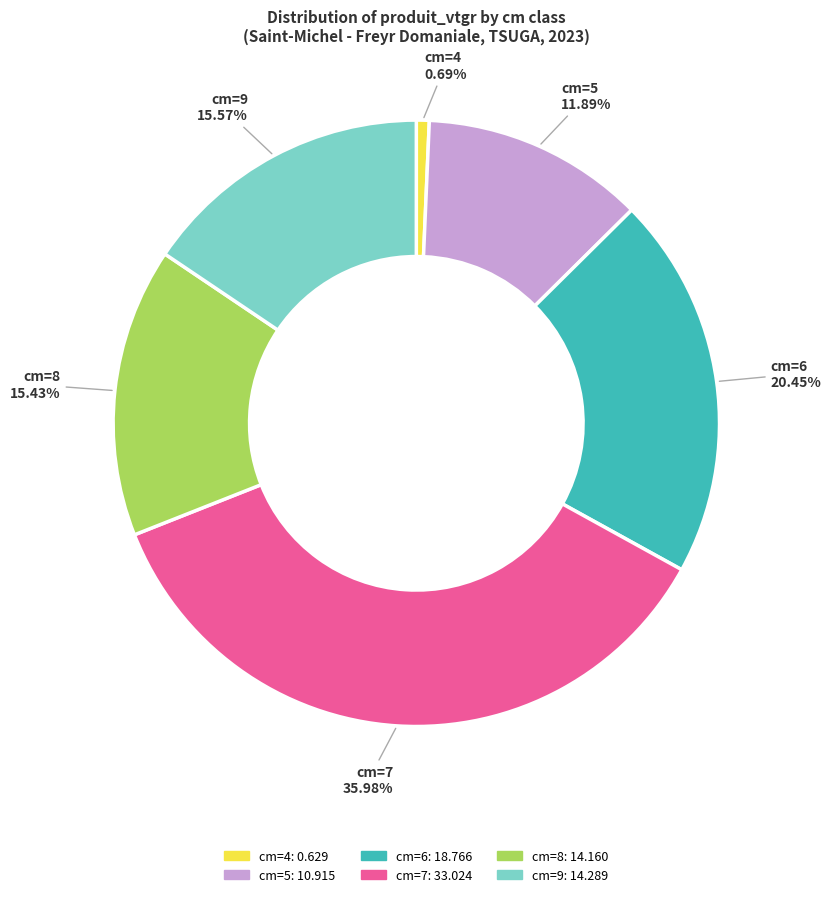

Count the number of slices in the pie.

6